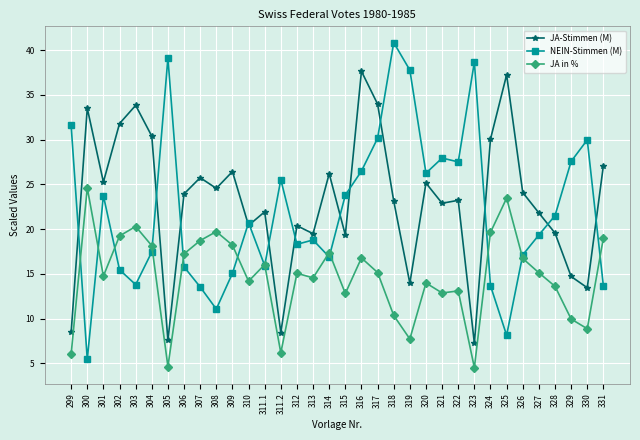

What is the difference between the highest and lowest values at 304?

12.9